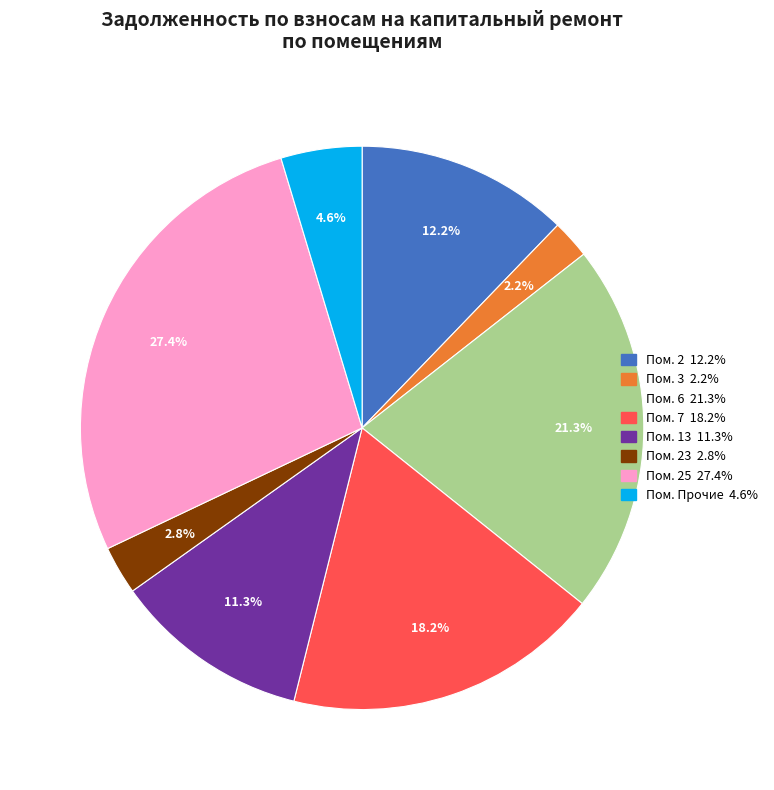

Does any single category account for the majority?

No